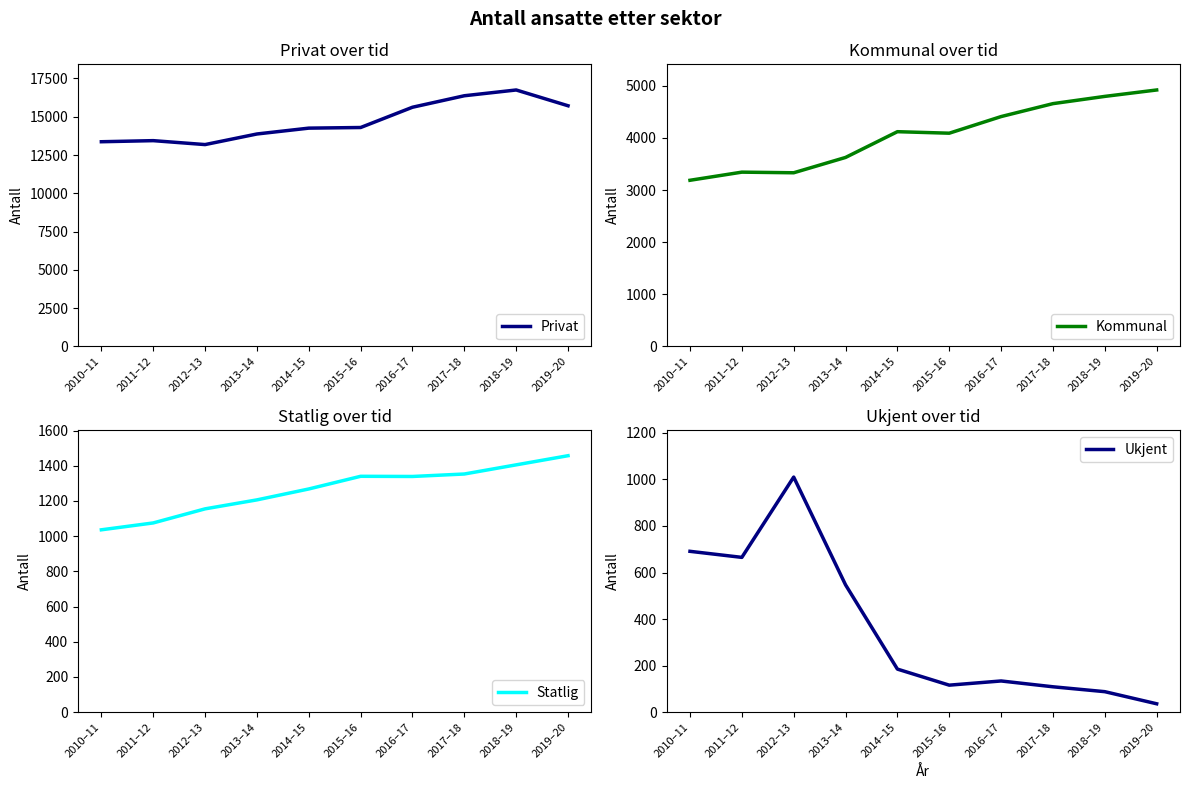

What position from the left is 2013–14?

4